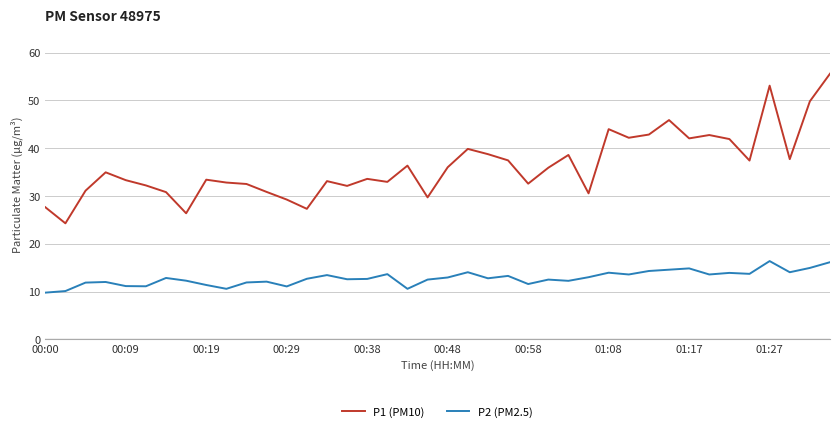

What is the average value of the P1 (PM10) series?

36.3